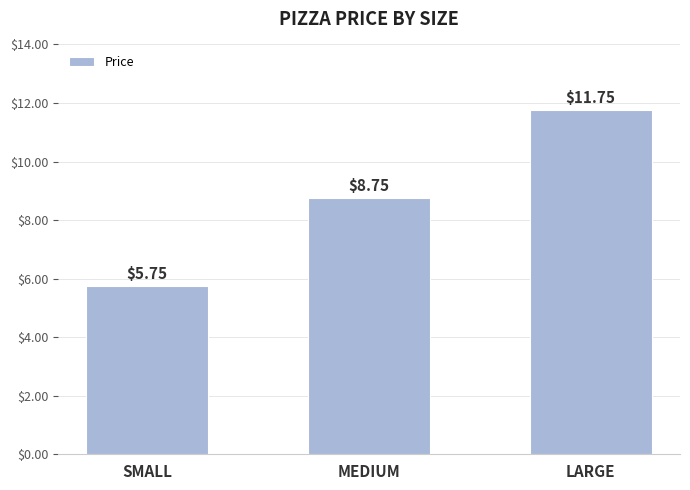

Which has a higher value, MEDIUM or SMALL?

MEDIUM